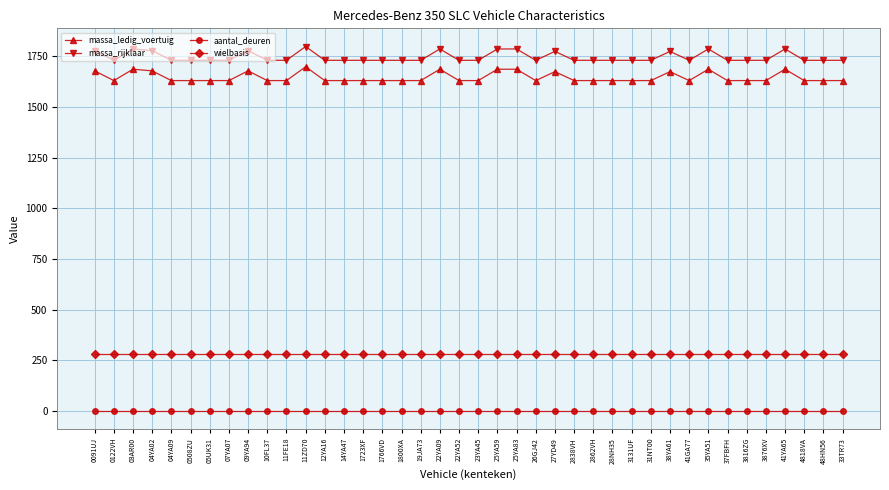

True or false: massa_ledig_voertuig and aantal_deuren cross at least once.

False